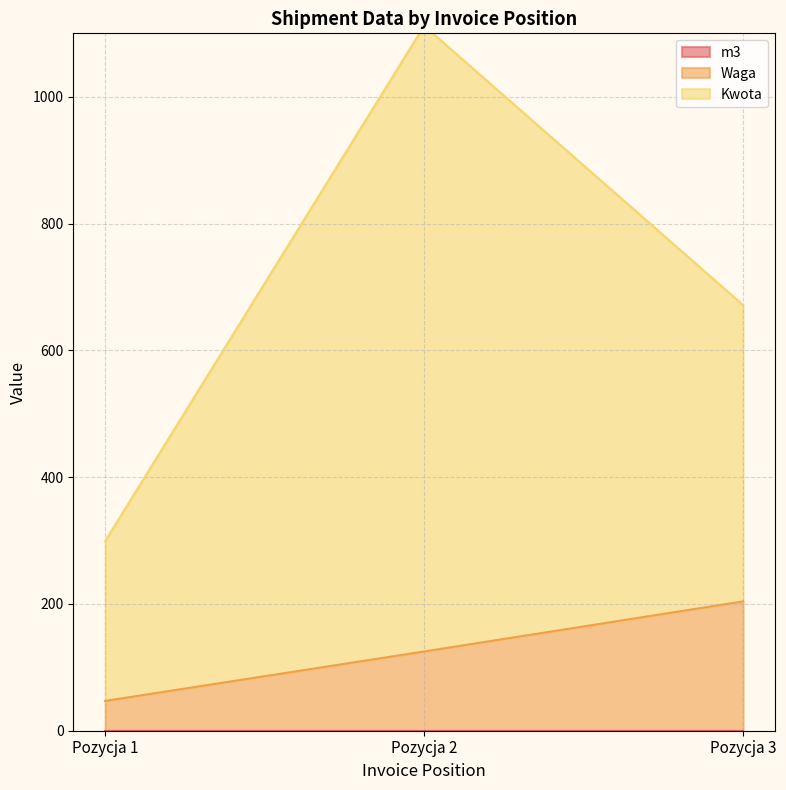

True or false: Kwota has a value of 1111.9 at Pozycja 2.

True